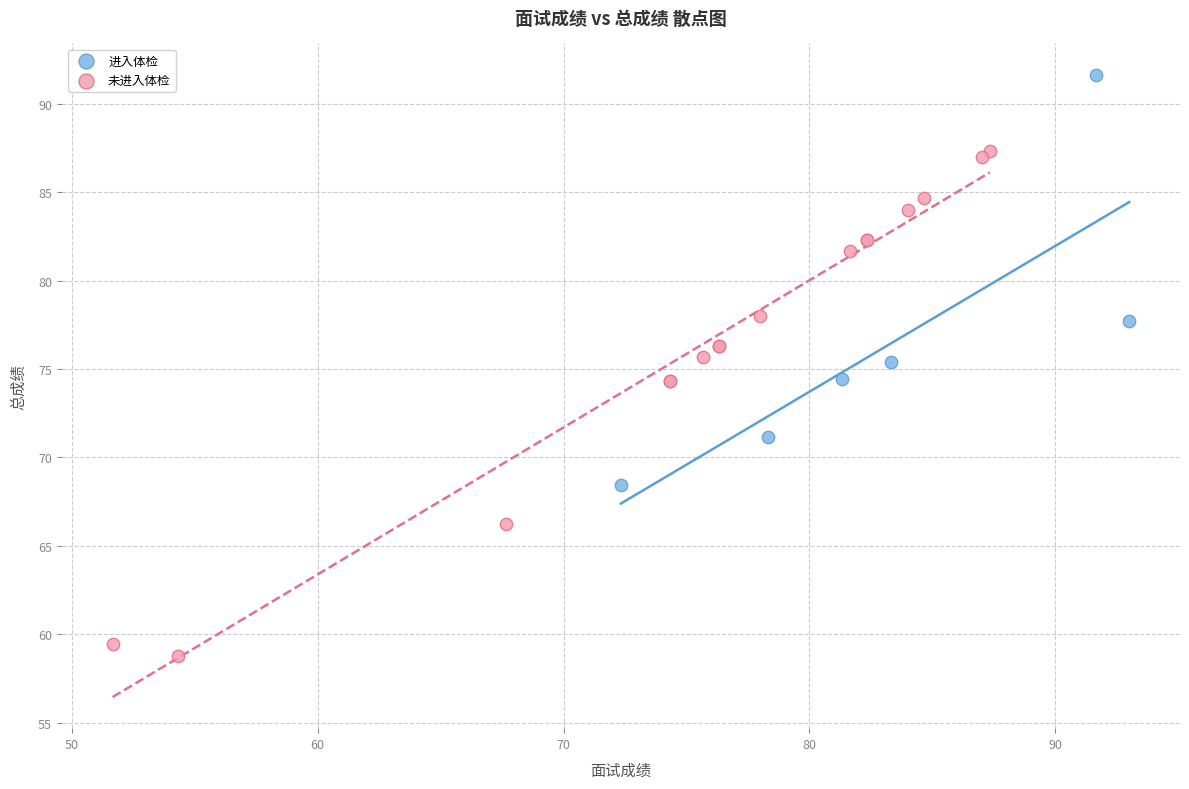

Which series contains the highest Y value?

进入体检